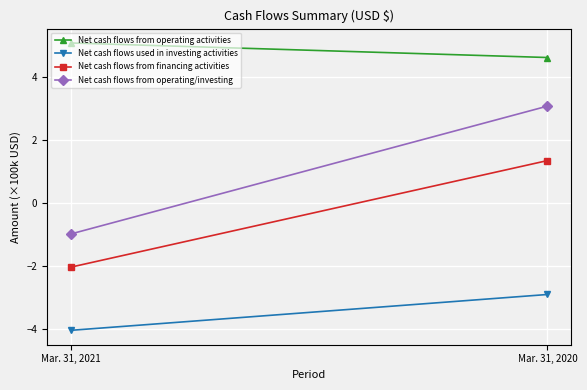

What are all the series names shown in the legend?

Net cash flows from operating activities, Net cash flows used in investing activities, Net cash flows from financing activities, Net cash flows from operating/investing